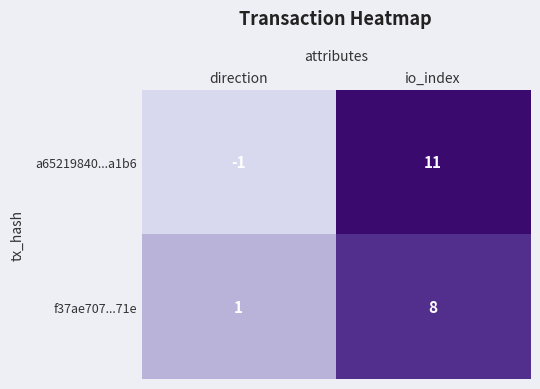

Which series has the largest total across all categories?

a65219840...a1b6